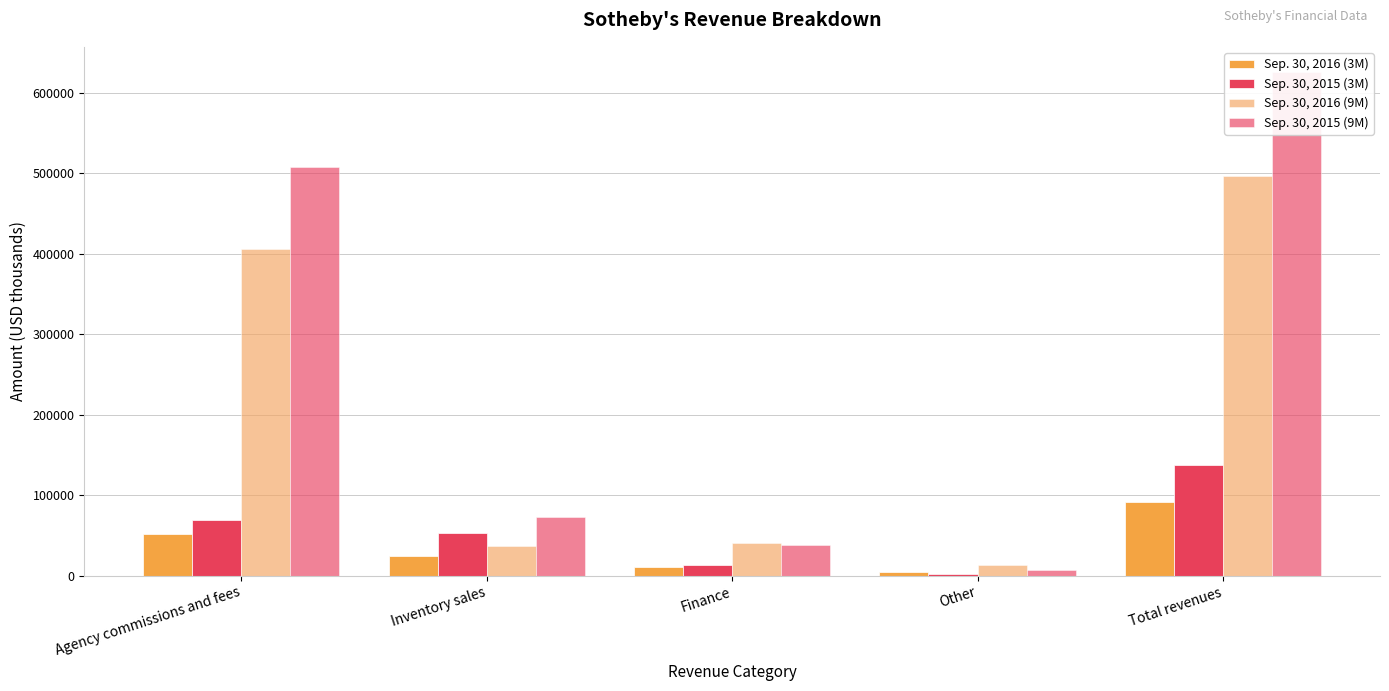

Rank the categories by Sep. 30, 2016 (9M) value from highest to lowest.

Total revenues, Agency commissions and fees, Finance, Inventory sales, Other